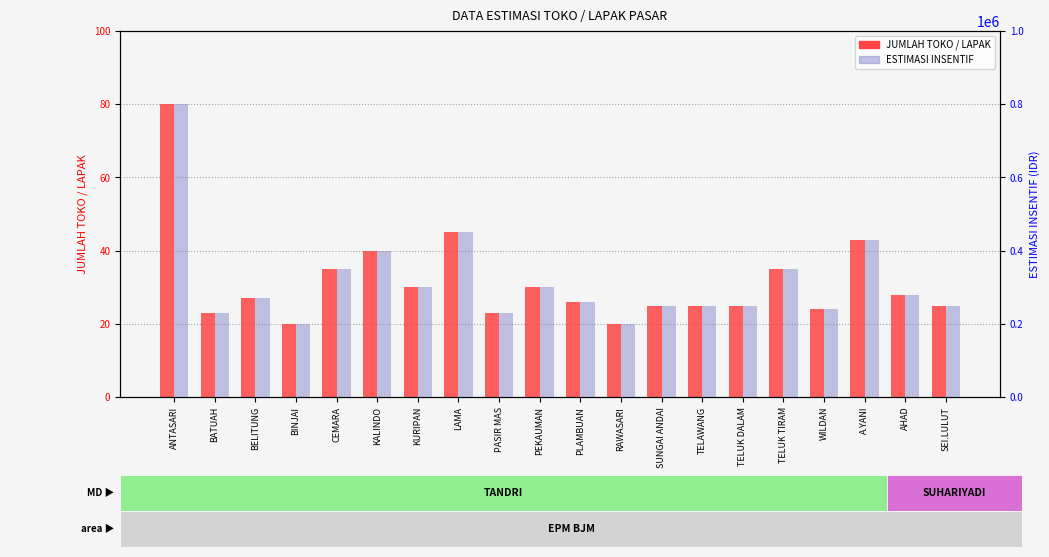

What is the average value of the JUMLAH TOKO / LAPAK series?

31.4